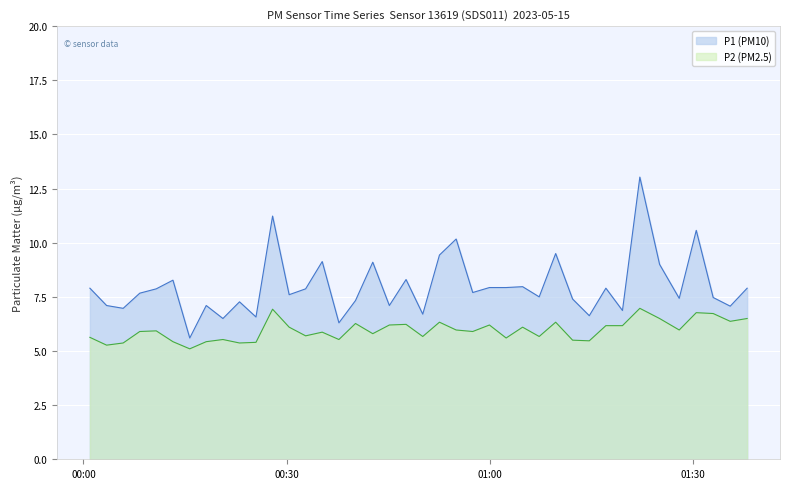

What is the value of the P2 point at the 9th from the left?

5.5